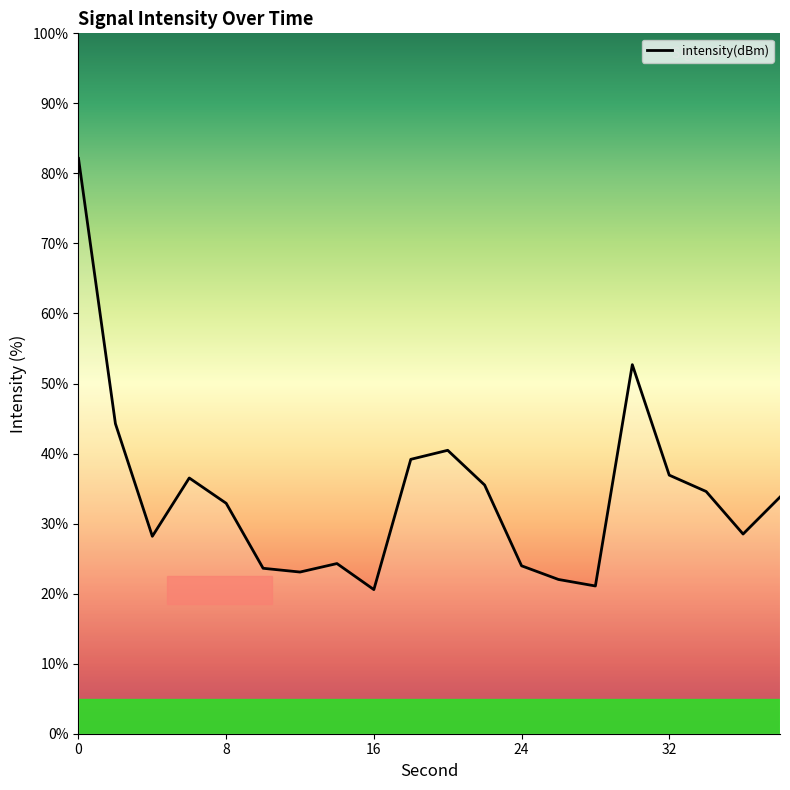

What is the maximum value shown in the chart?

82.1